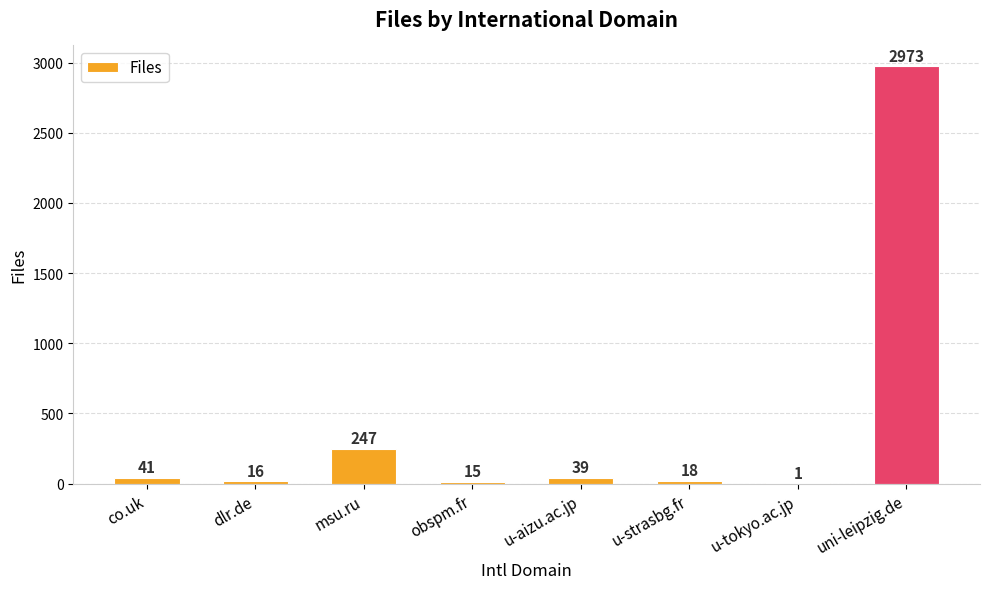

True or false: the data shows 18 at u-strasbg.fr.

True